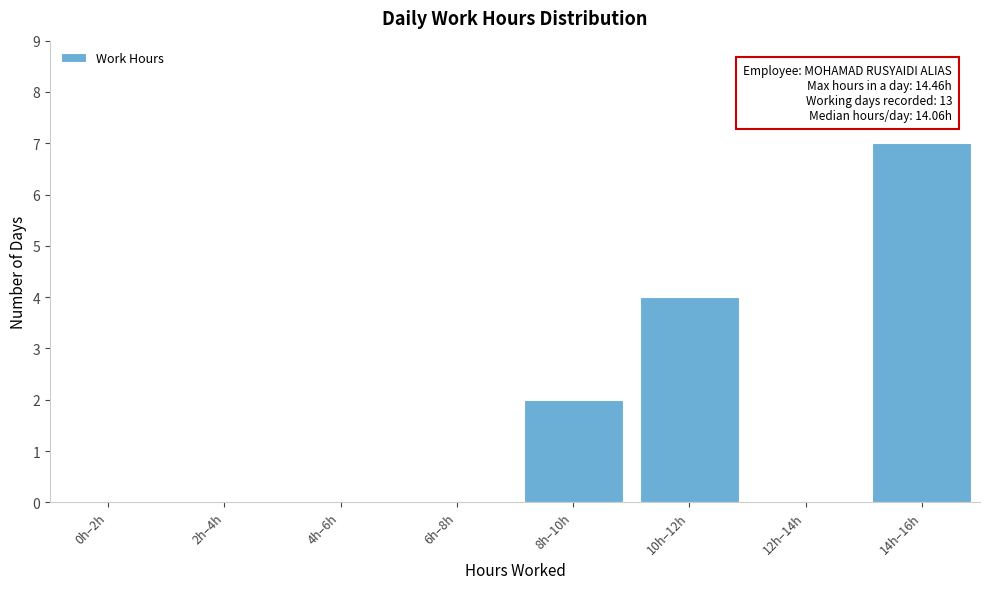

Reading left to right, what are all the values shown in this chart?

0h–2h=0	2h–4h=0	4h–6h=0	6h–8h=0	8h–10h=2	10h–12h=4	12h–14h=0	14h–16h=7